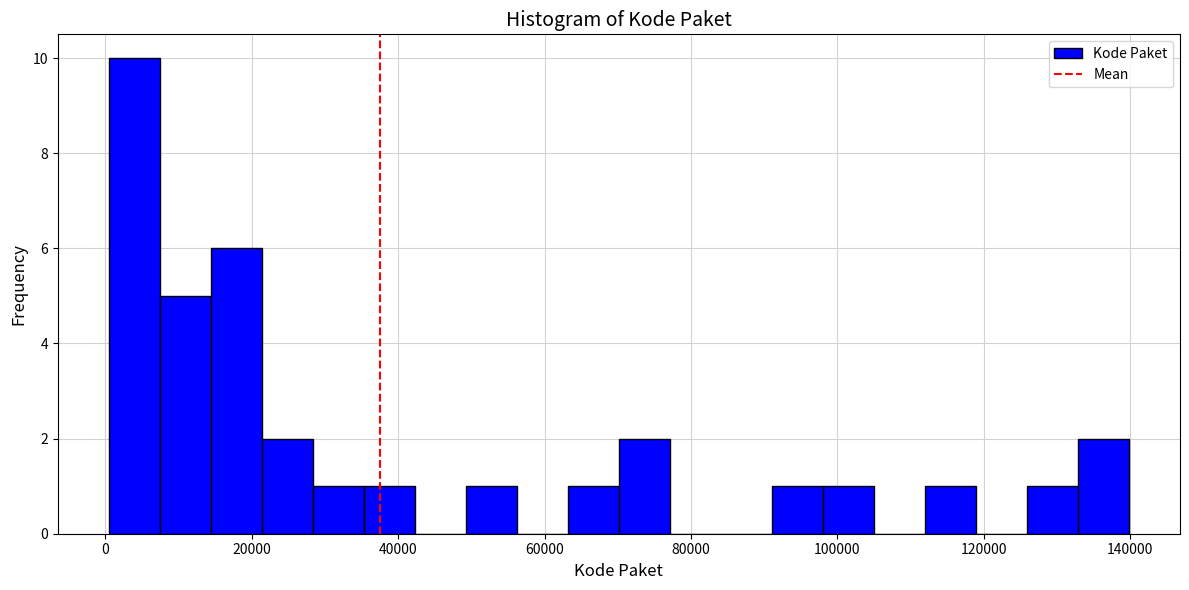

Around what value on the x-axis is the tallest bar? Give the approximate position of its centre, as read against the axis.

4000